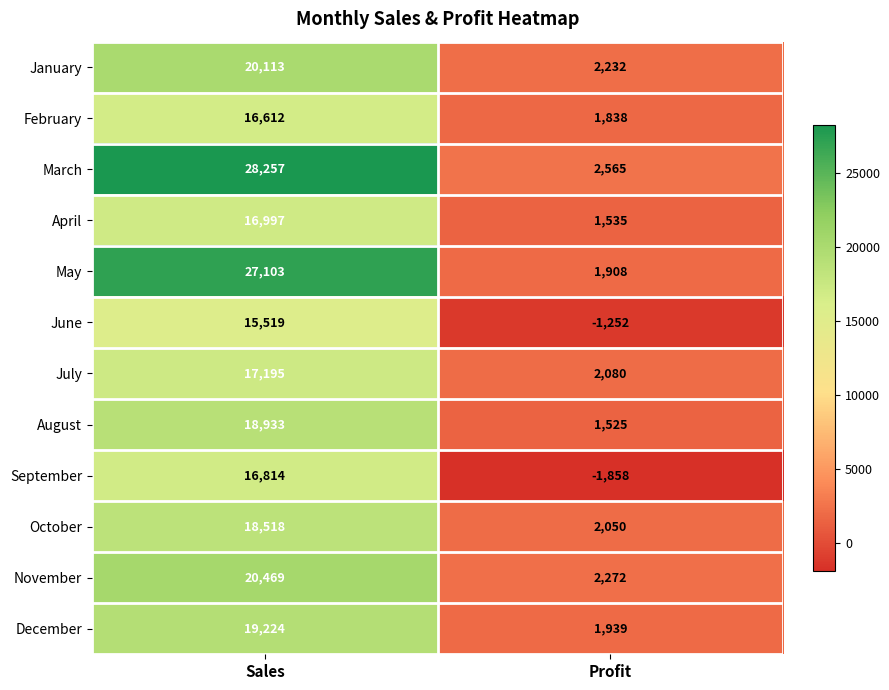

Rank the categories by April value from highest to lowest.

Sales, Profit